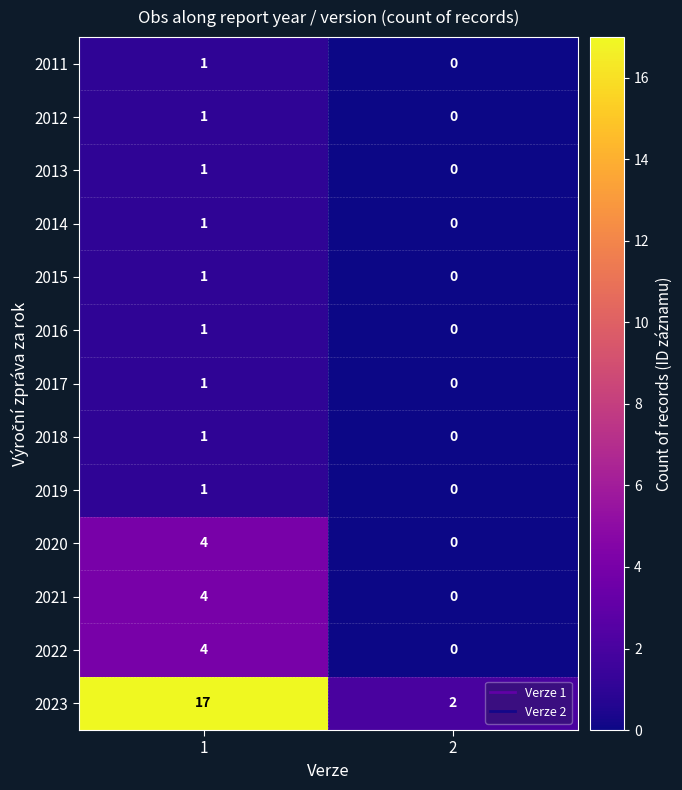

The 2013 series shows 1 at 1. True or false?

True